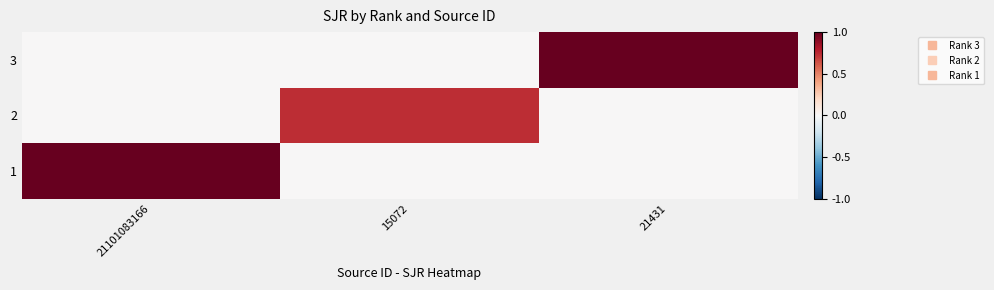

Which label corresponds to the largest value in the chart?

21431